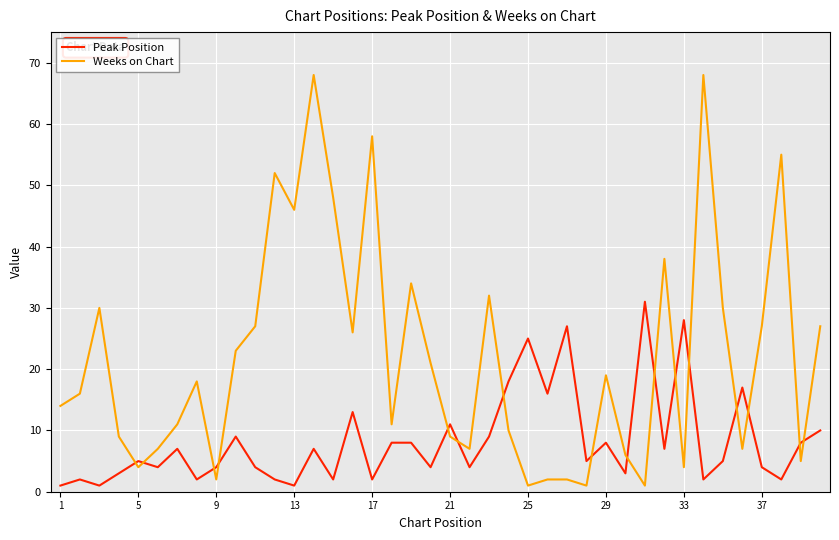

At how many categories does at least one series exceed 49?

5